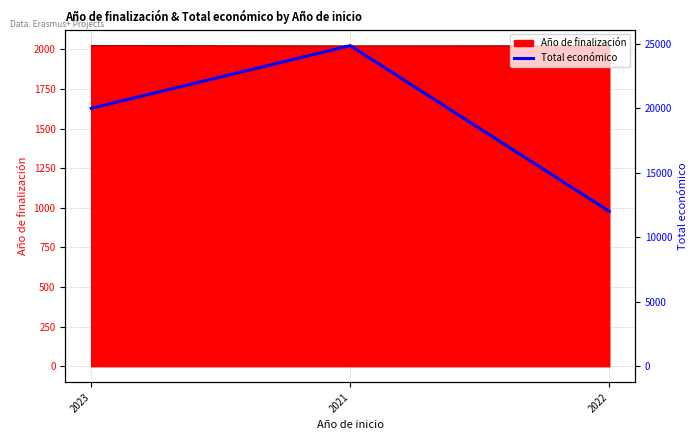

How many lines are shown in the chart?

1